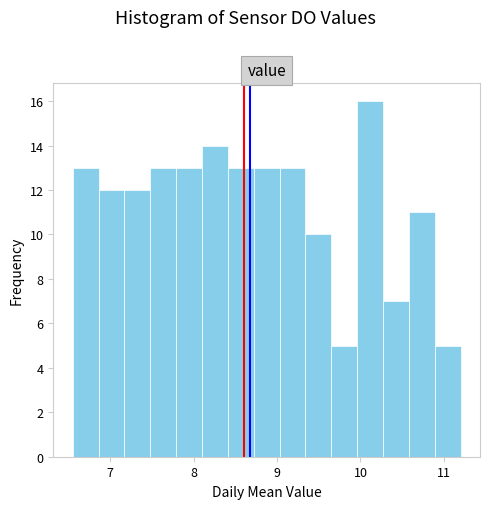

Read against the x-axis, roughly where is the centre of the tallest bar?

10.1